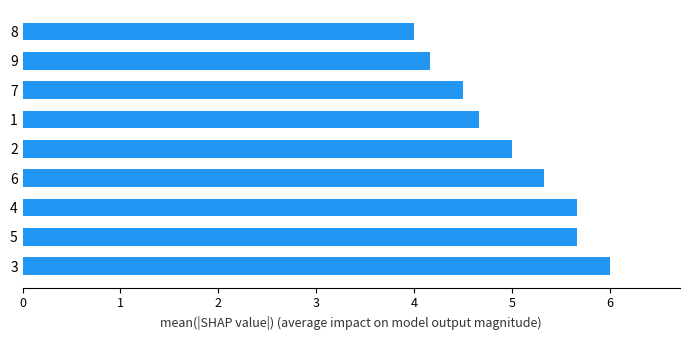

Which label corresponds to the smallest value in the chart?

8